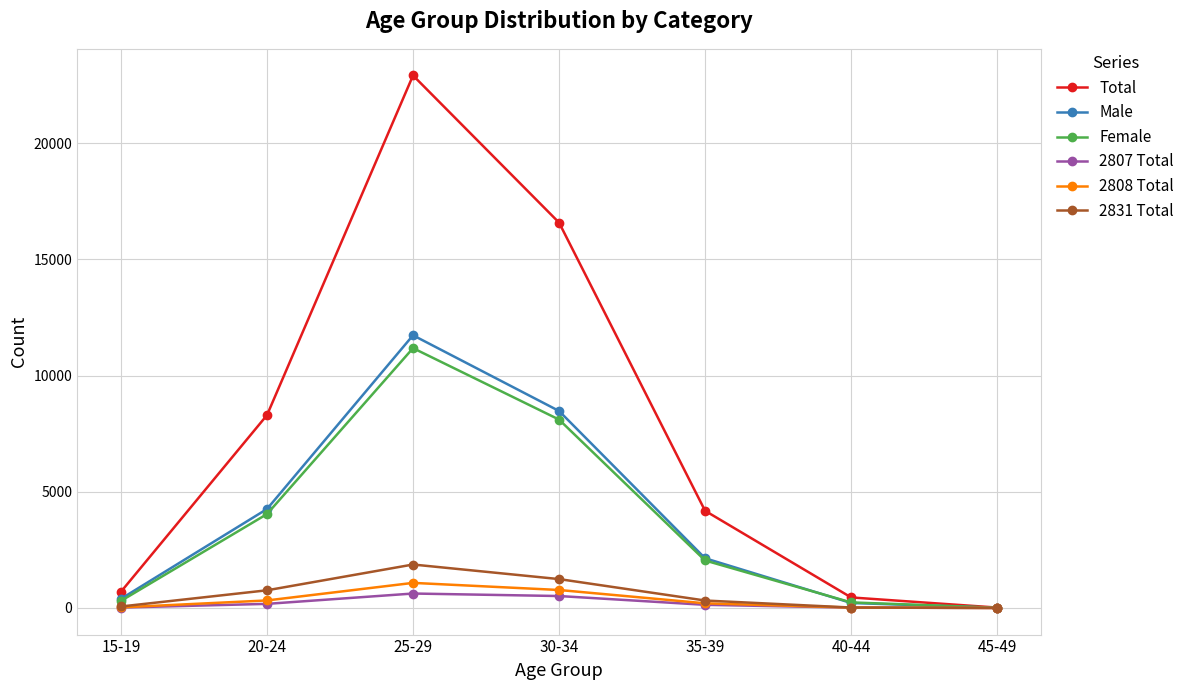

What is the difference between the maximum and minimum values in the Total series?

22893